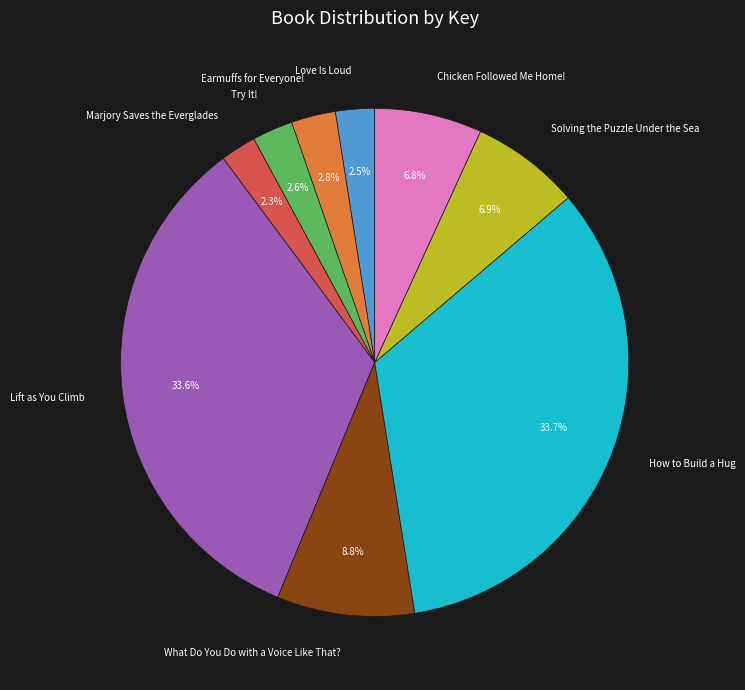

What portion of the pie excludes Marjory Saves the Everglades?

97.7%